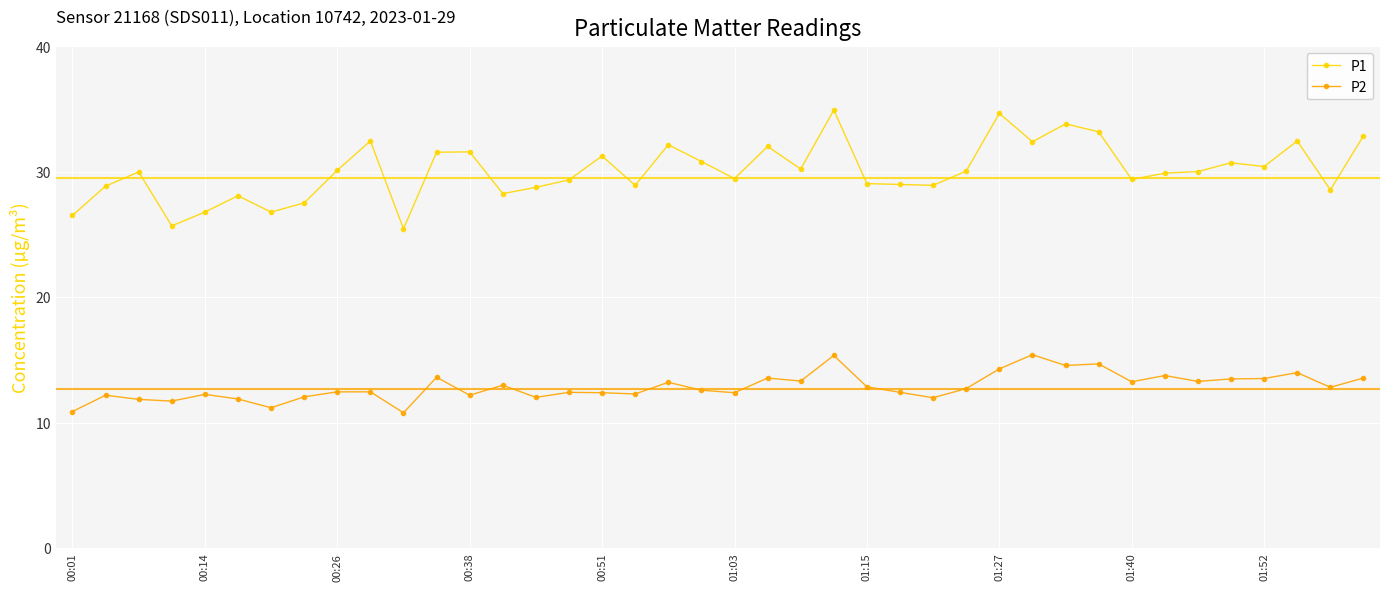

How many distinct data groups are displayed?

2